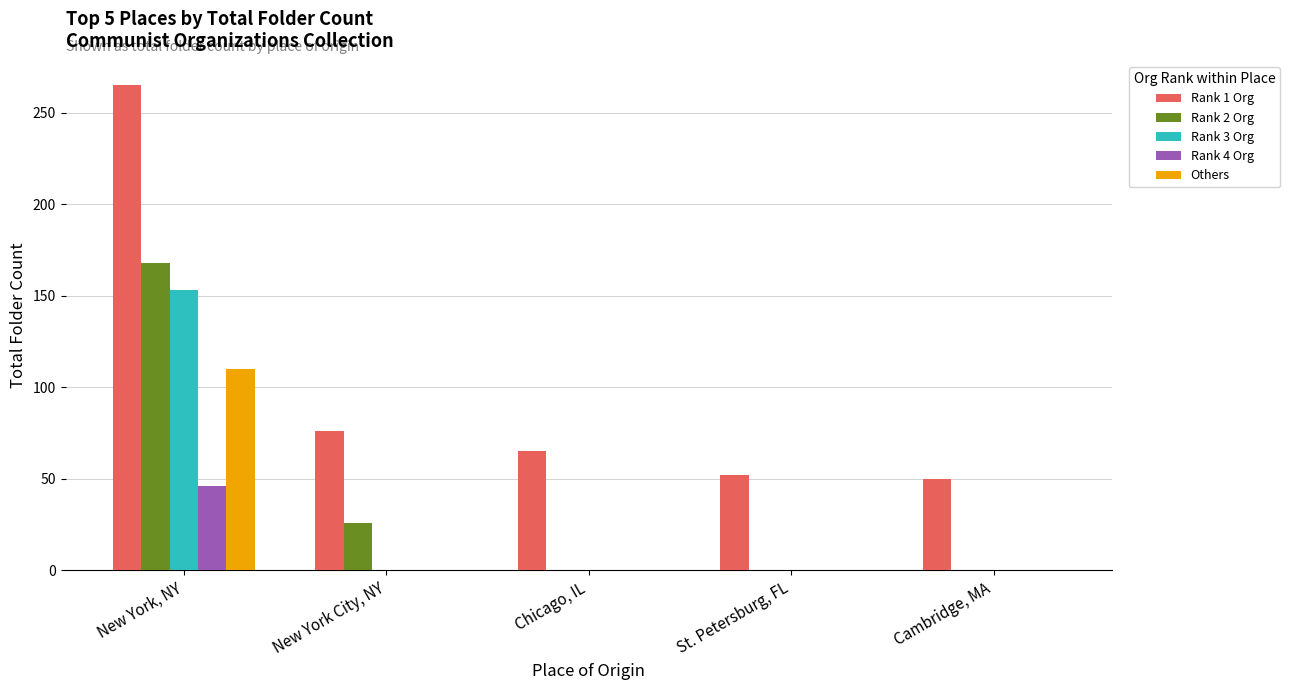

Is the value of Rank 3 Org at New York, NY greater than the value of Rank 2 Org at Cambridge, MA?

Yes